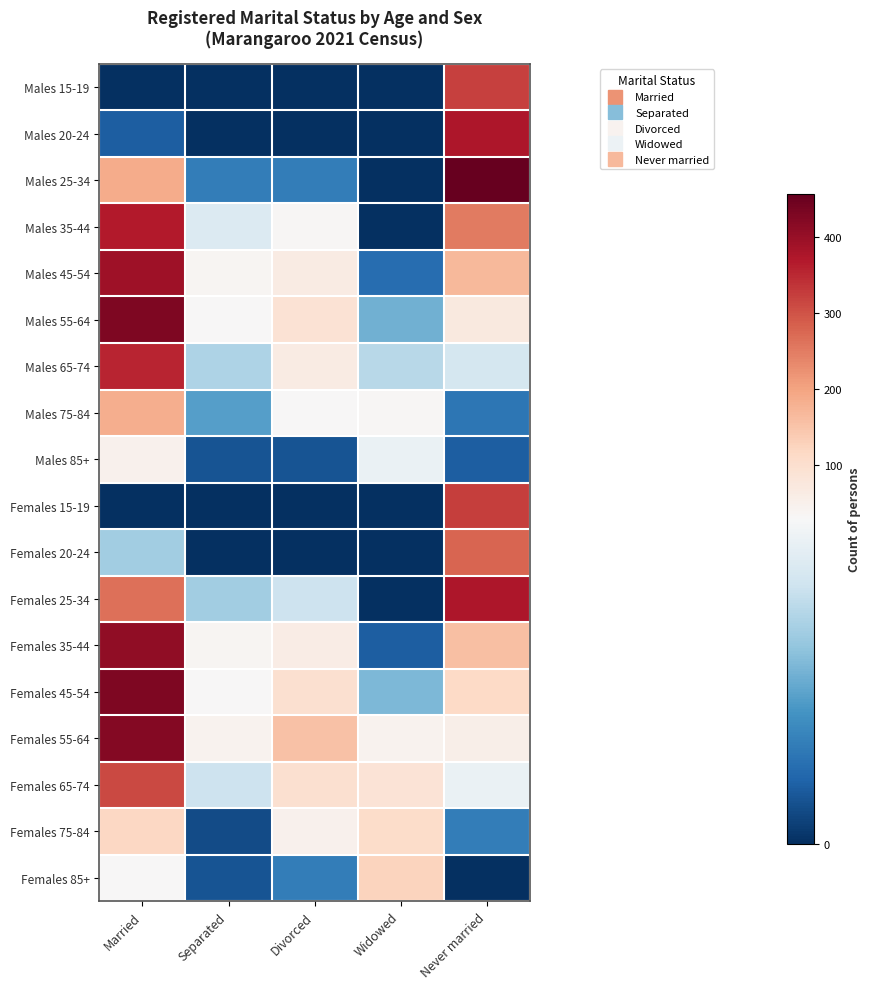

Between Married and Separated, which series saw the biggest shift?

Males 55-64